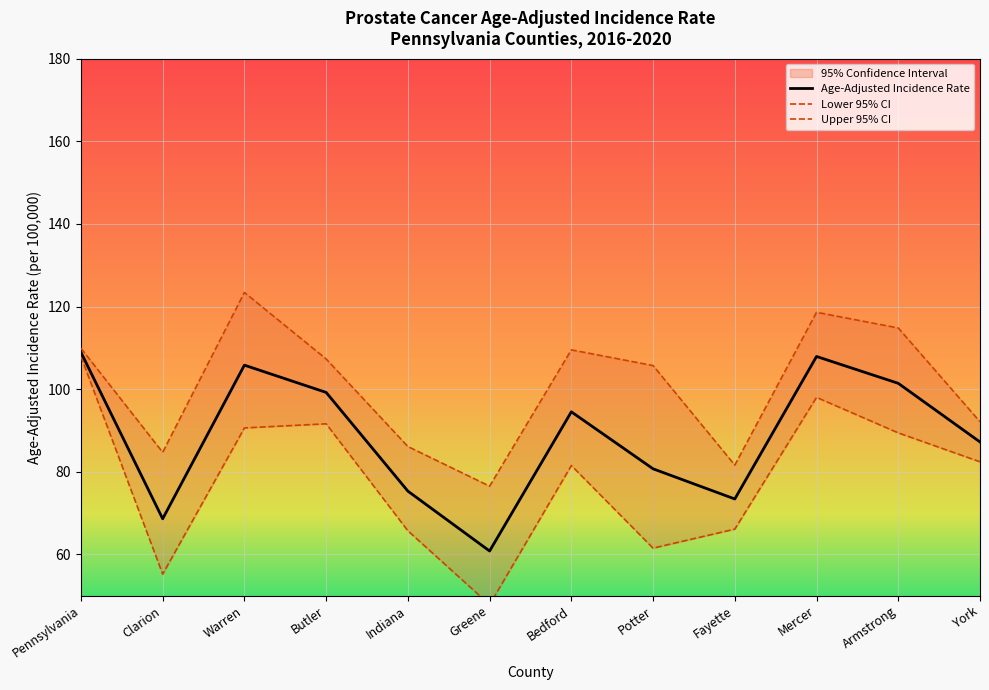

How many values in the Upper 95% CI series are below 107?

6